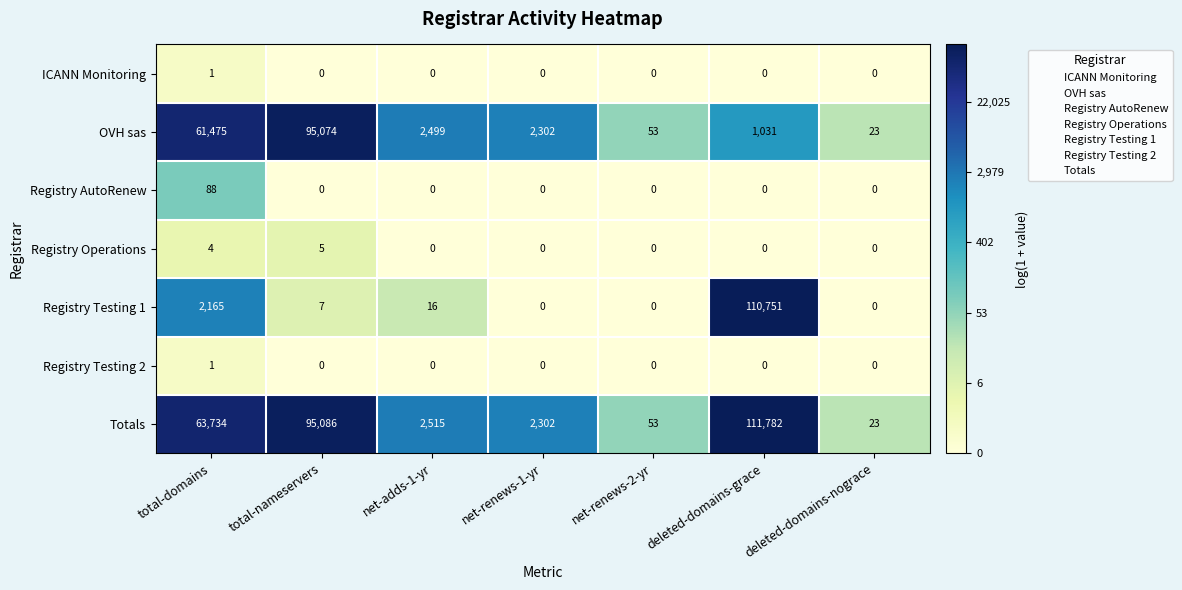

Count the Registry Operations values in the range 0 to 4.

6